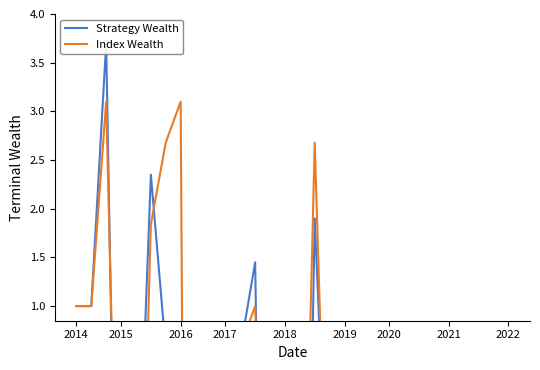

What is the value of the Strategy Wealth point at the 20th from the left?

-3.0